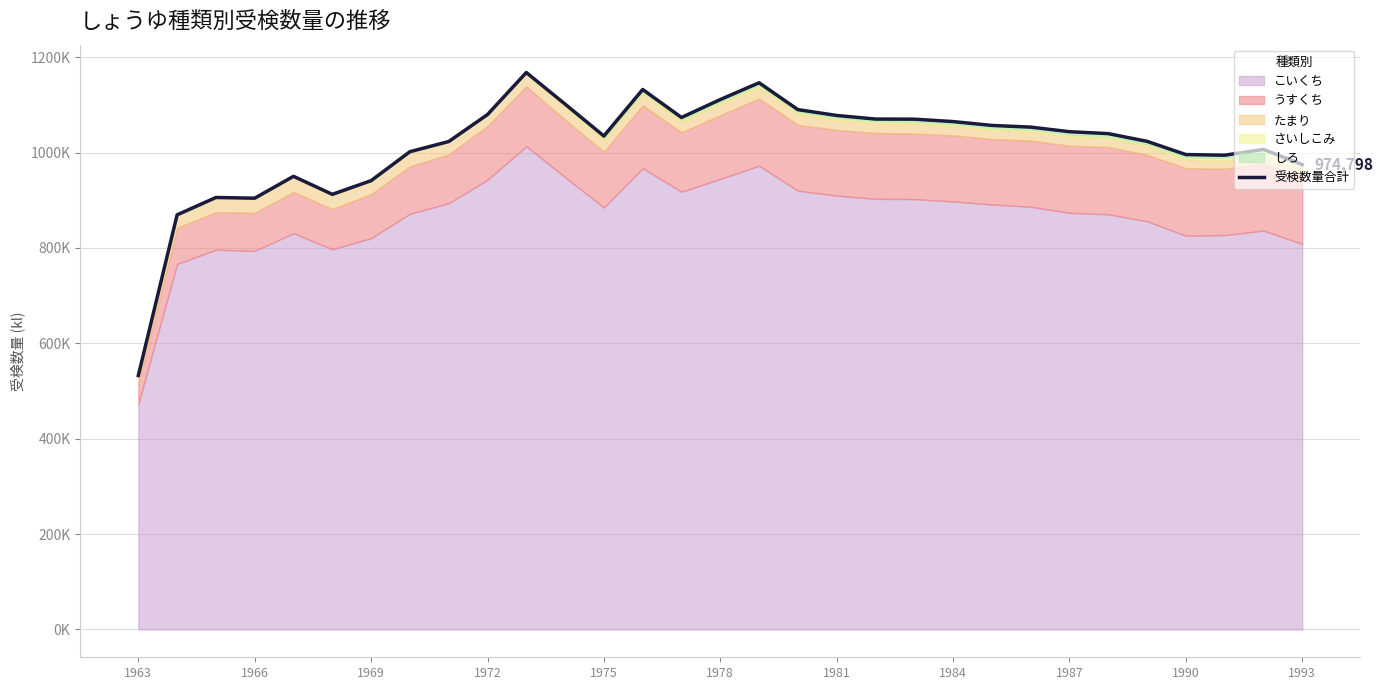

What is the minimum value shown in the chart?

532393